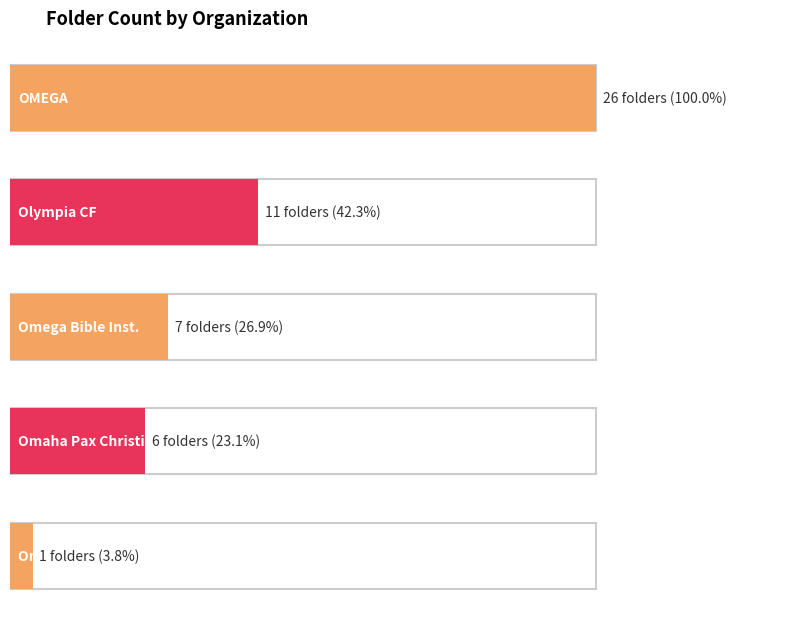

At which label is the value closest to 13?

Olympia Christian Fellowship (10-8, O-7)